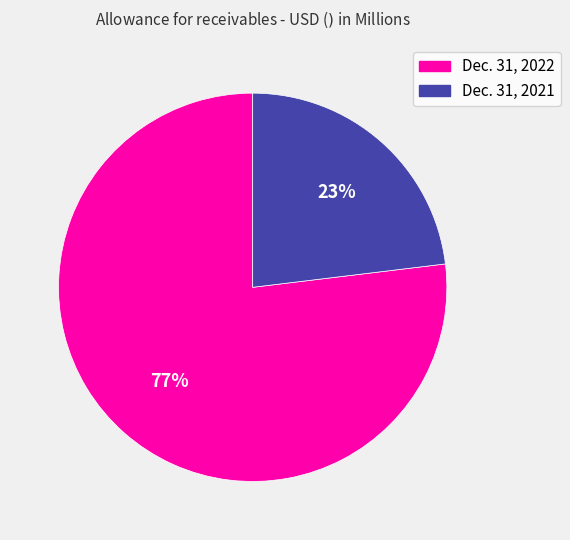

Is the sum of Dec. 31, 2021 and Dec. 31, 2022 greater than half?

Yes